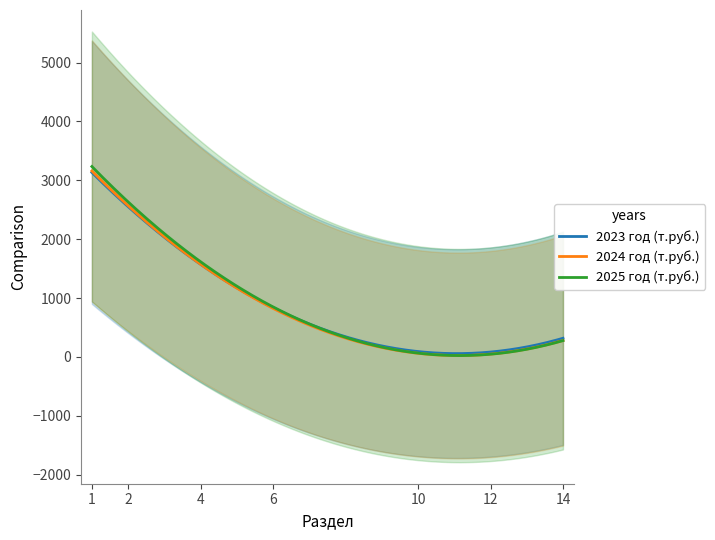

At which category is the sum across all series the highest?

1